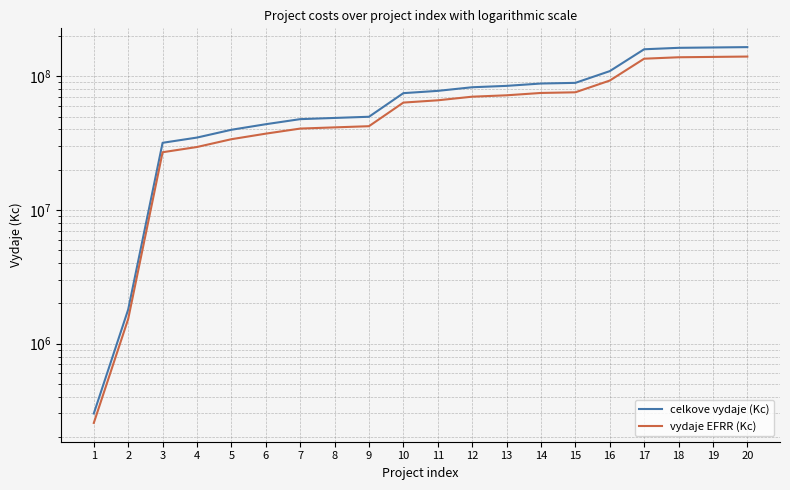

Is it true that vydaje EFRR (Kc) equals 38159423 at 11?

False